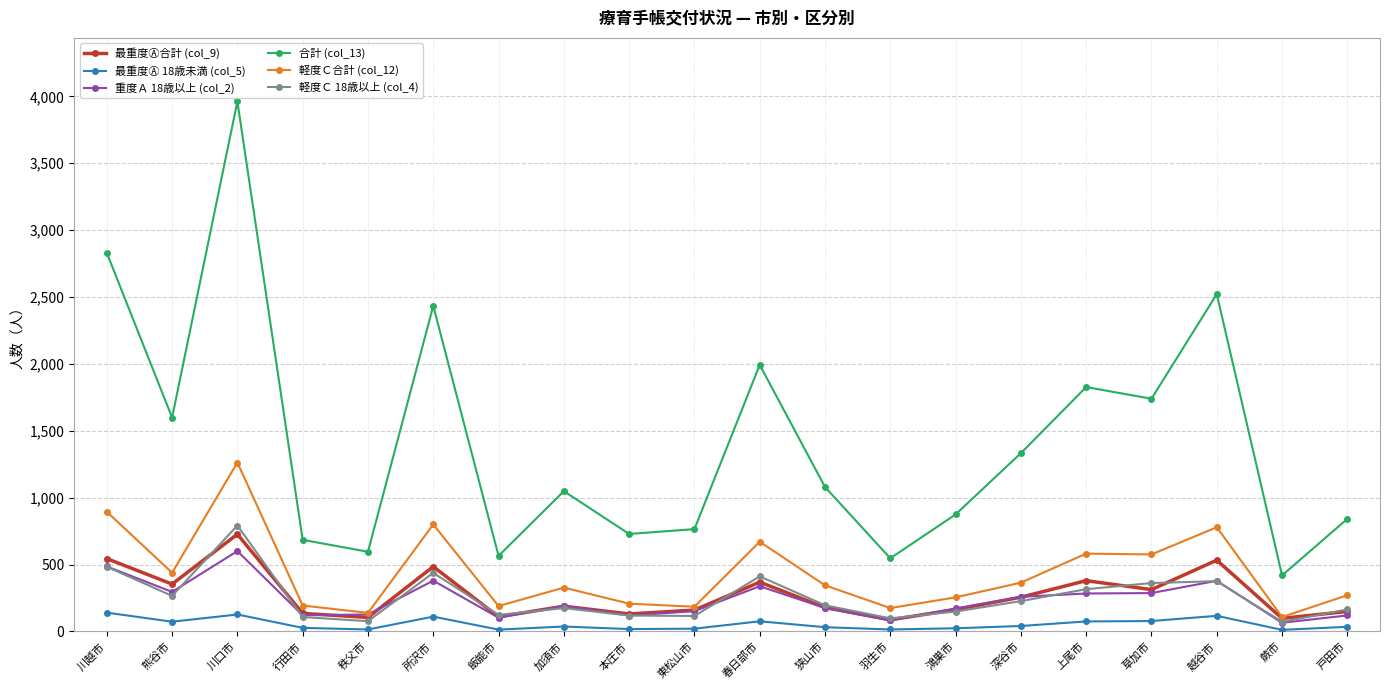

True or false: 軽度Ｃ合計 (col_12) and 最重度Ⓐ 18歳未満 (col_5) cross at least once.

False